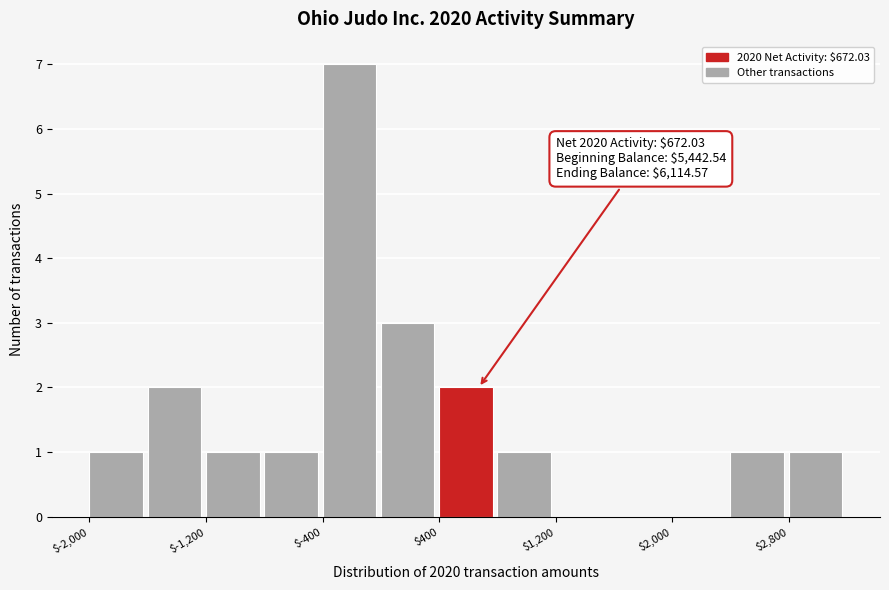

Over which range of the x-axis is the bar tallest?

-400 to 0